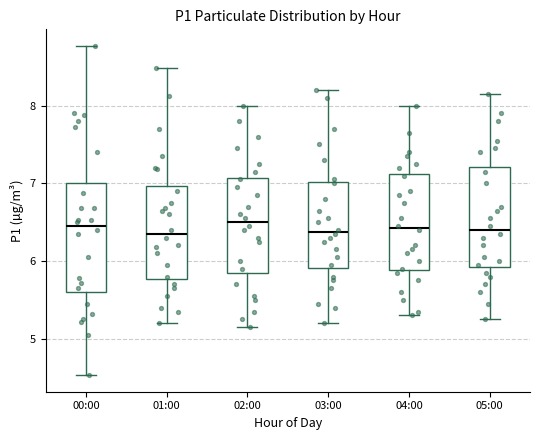

Comparing the boxes themselves (not the whiskers), which one is the tallest?

00:00